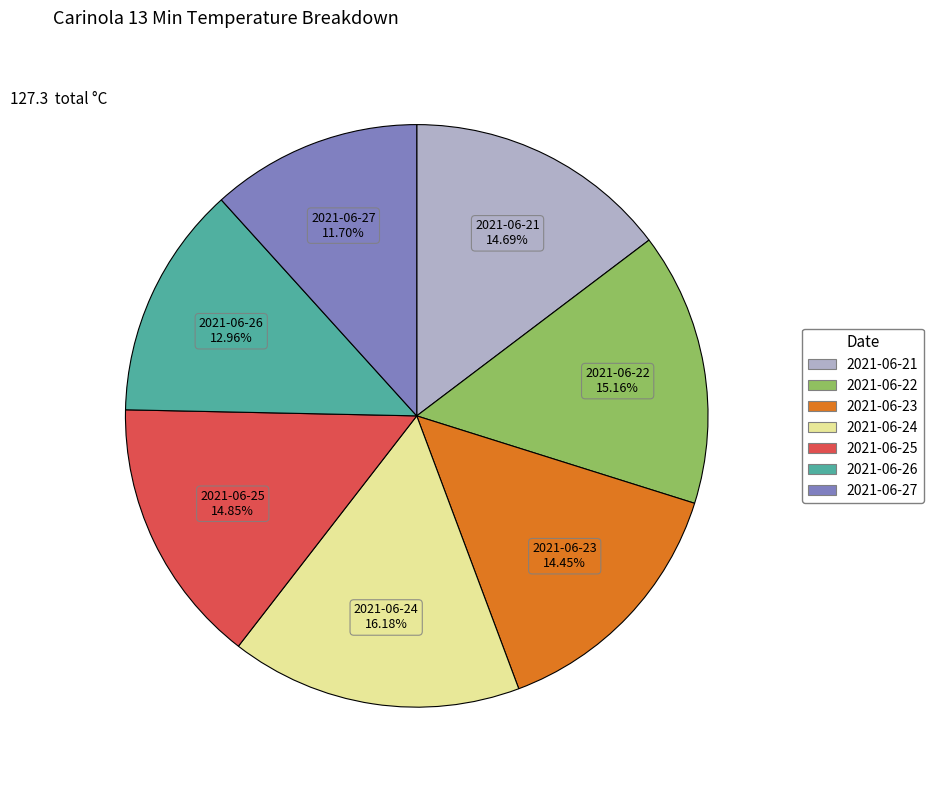

What percentage is the 2021-06-26 slice, to the nearest percent?

13%